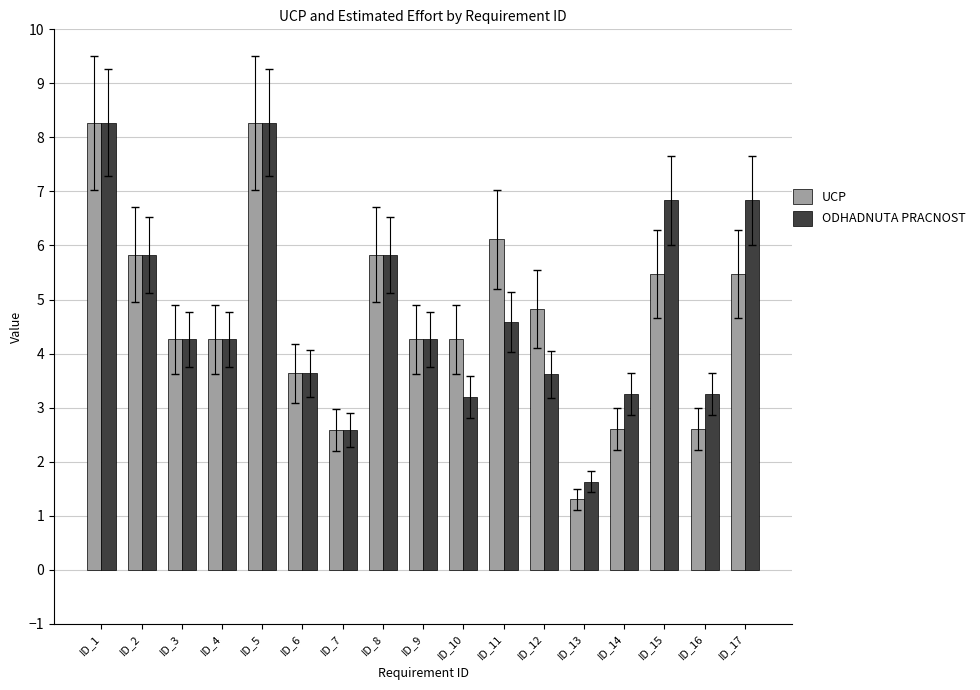

Does the chart contain any negative values?

No